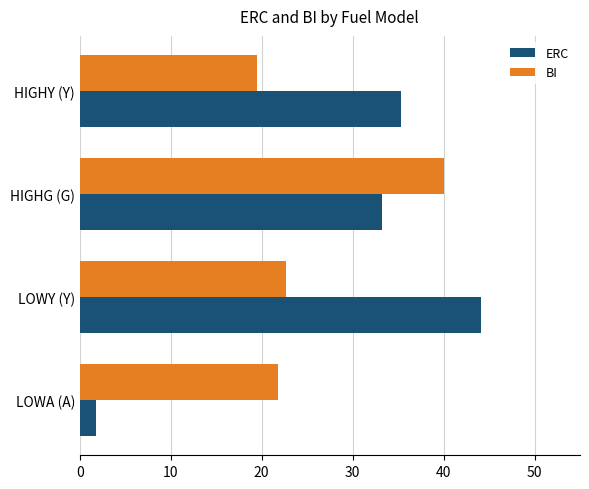

At which category is the sum across all series the highest?

HIGHG (G)